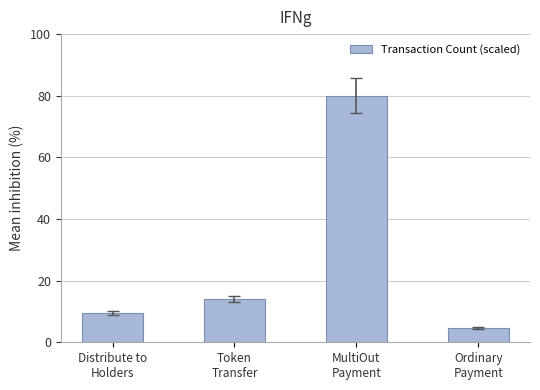

Reading left to right, list all the values displayed in this chart.

9.4	14.1	80.0	4.7